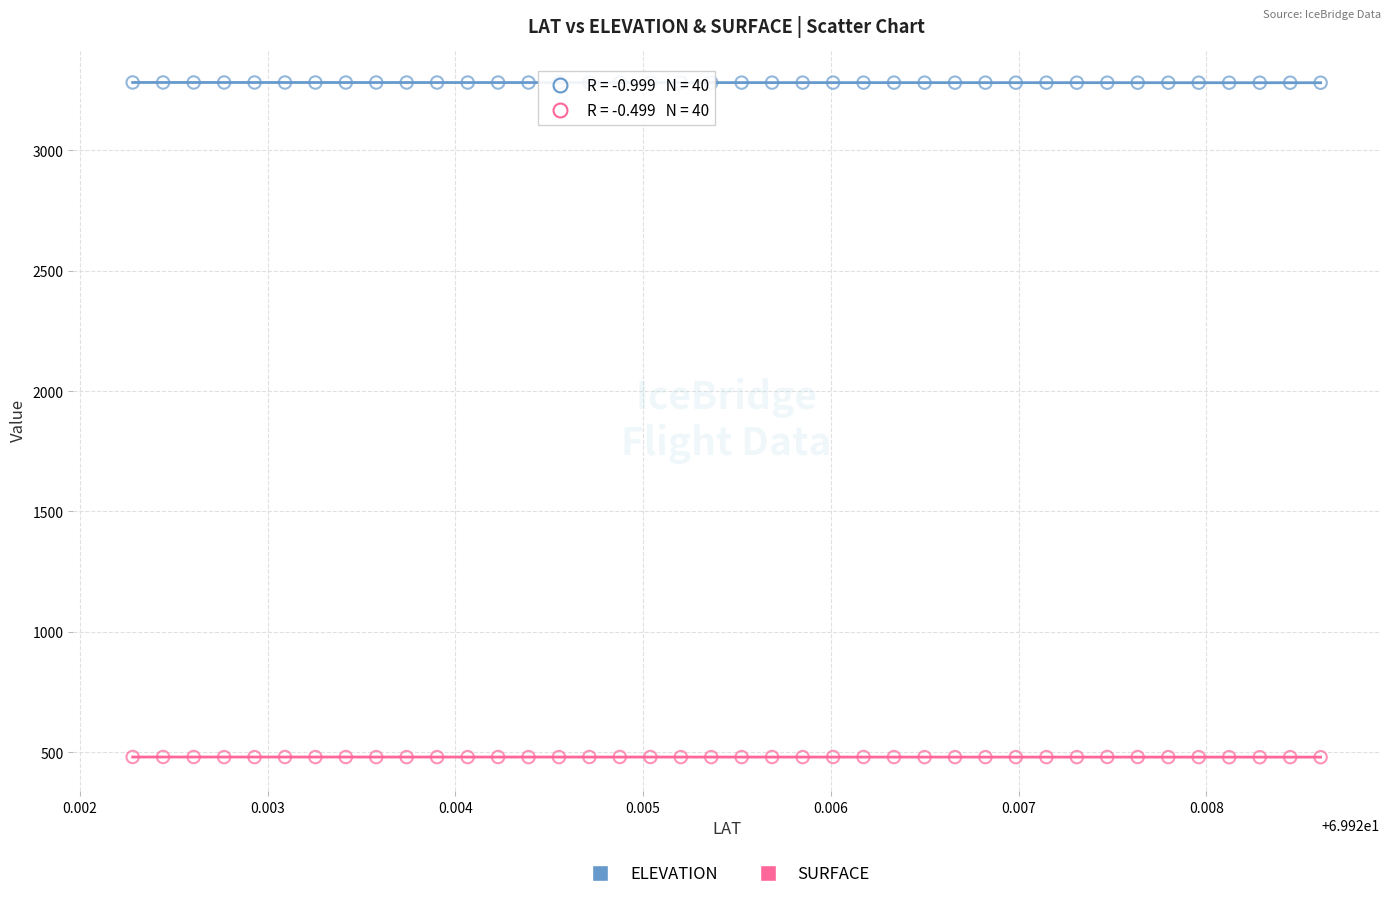

Which series contains the lowest Y value?

SURFACE